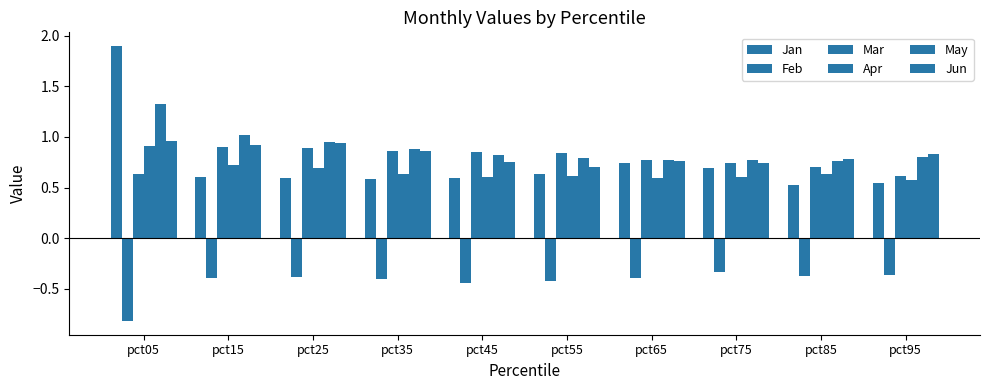

Is it true that May equals 0.8 at pct75?

True